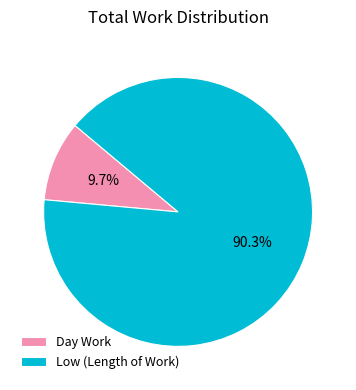

Combined, do Low (Length of Work) and Day Work account for over 50%?

Yes